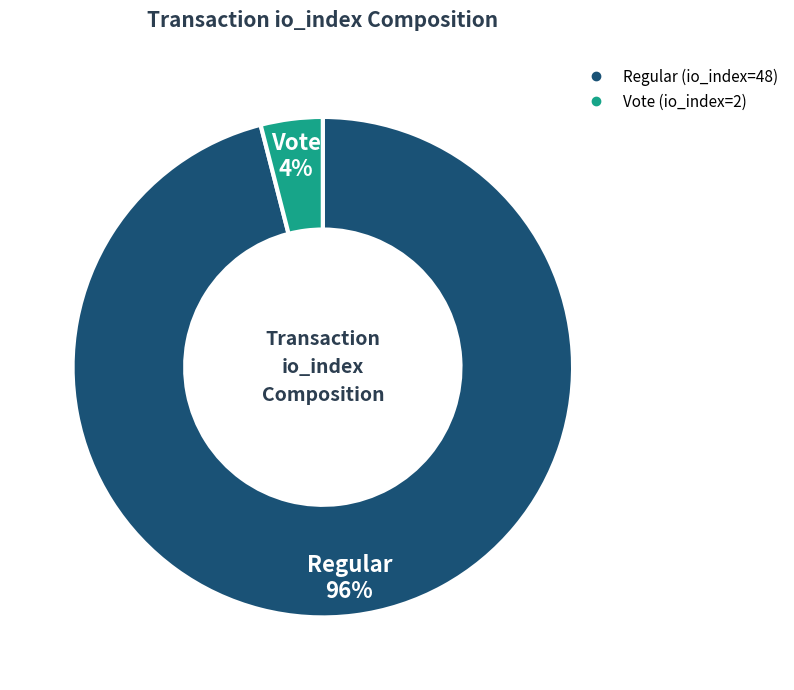

What is the smallest slice in the pie chart?

Vote (io_index=2)